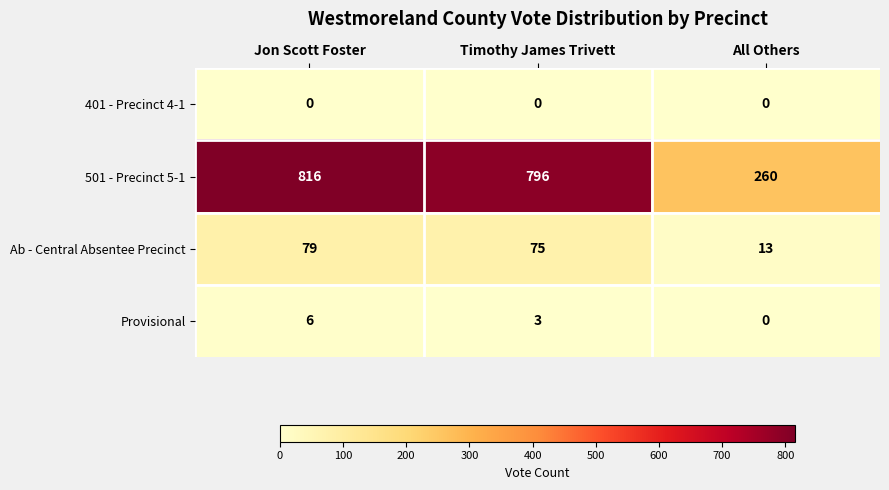

Reading left to right, list all the values displayed in this chart.

401 - Precinct 4-1: 0	0	0
501 - Precinct 5-1: 816	796	260
Ab - Central Absentee Precinct: 79	75	13
Provisional: 6	3	0